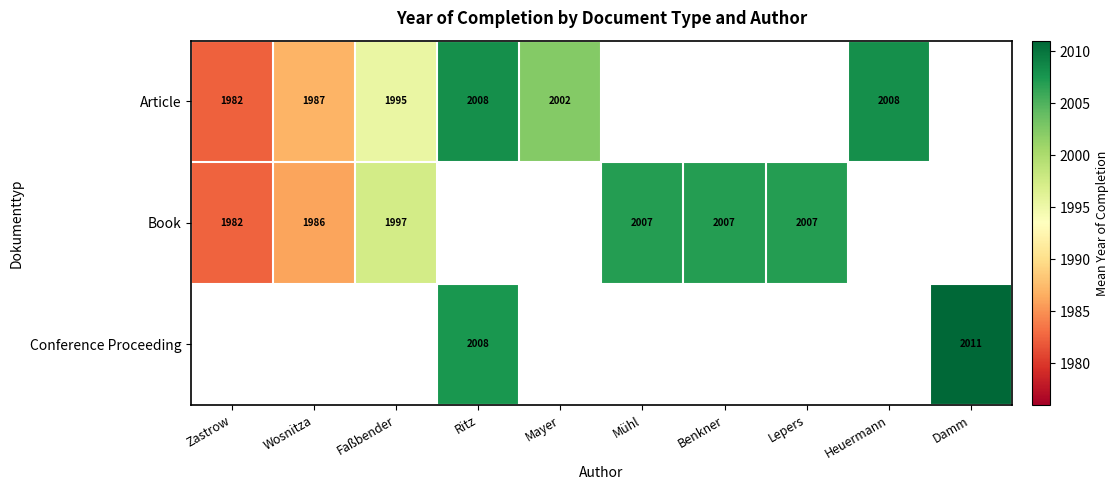

Count the number of categories in the chart.

10